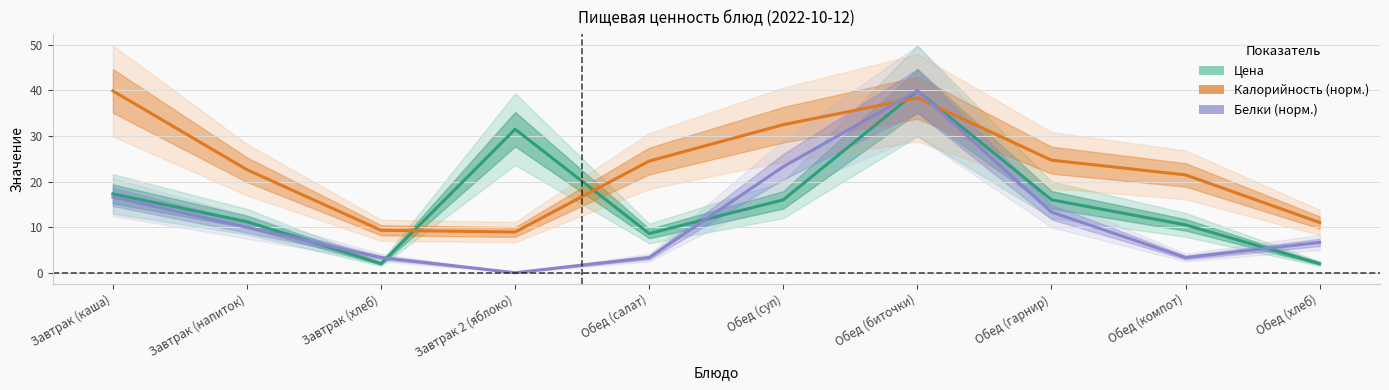

Reading left to right, what are all the values shown in this chart?

Цена: Завтрак (каша)=17.3	Завтрак (напиток)=11.2	Завтрак (хлеб)=2.0	Завтрак 2 (яблоко)=31.5	Обед (салат)=8.6	Обед (суп)=16.0	Обед (биточки)=39.9	Обед (гарнир)=16.0	Обед (компот)=10.5	Обед (хлеб)=2.0
Калорийность (норм.): Завтрак (каша)=39.9	Завтрак (напиток)=22.6	Завтрак (хлеб)=9.3	Завтрак 2 (яблоко)=8.9	Обед (салат)=24.5	Обед (суп)=32.5	Обед (биточки)=38.4	Обед (гарнир)=24.7	Обед (компот)=21.5	Обед (хлеб)=11.0
Белки (норм.): Завтрак (каша)=16.6	Завтрак (напиток)=10.0	Завтрак (хлеб)=3.3	Завтрак 2 (яблоко)=0.0	Обед (салат)=3.3	Обед (суп)=23.3	Обед (биточки)=39.9	Обед (гарнир)=13.3	Обед (компот)=3.3	Обед (хлеб)=6.6